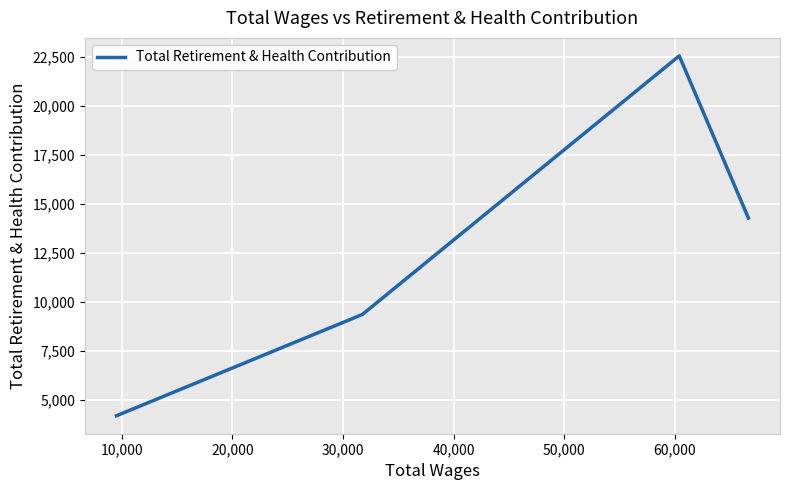

What is the difference between the maximum and second lowest values?

13164